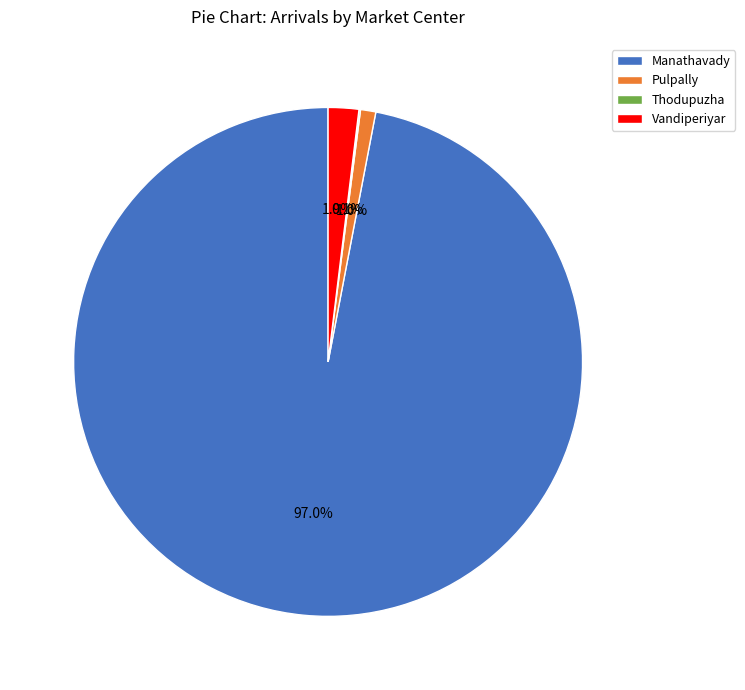

Does any single category account for the majority?

Yes